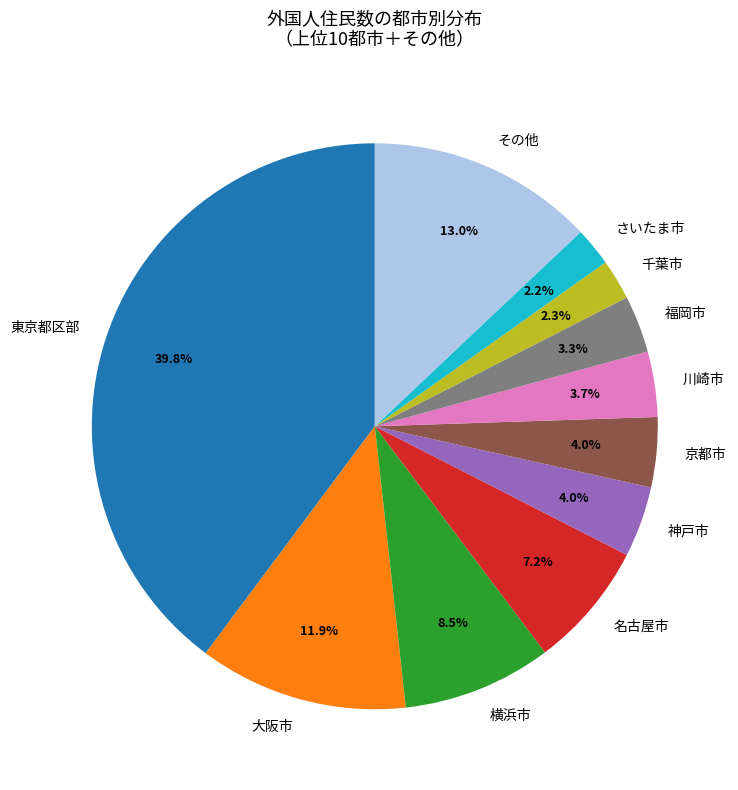

Is there a majority slice in this chart?

No